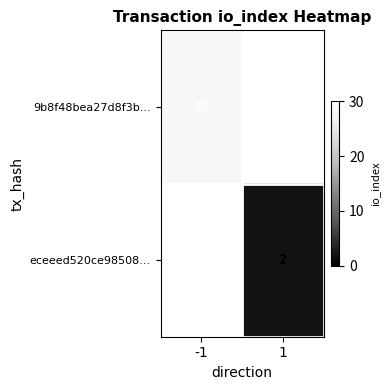

The value of 9b8f48bea27d8f3b... at -1 is 28. True or false?

True